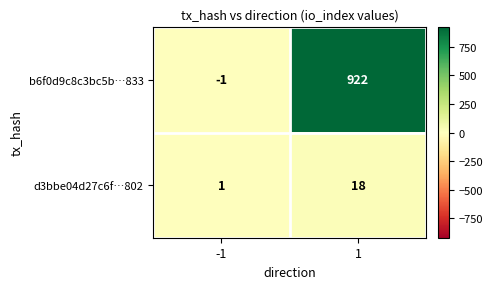

What is the minimum value shown in the chart?

-1